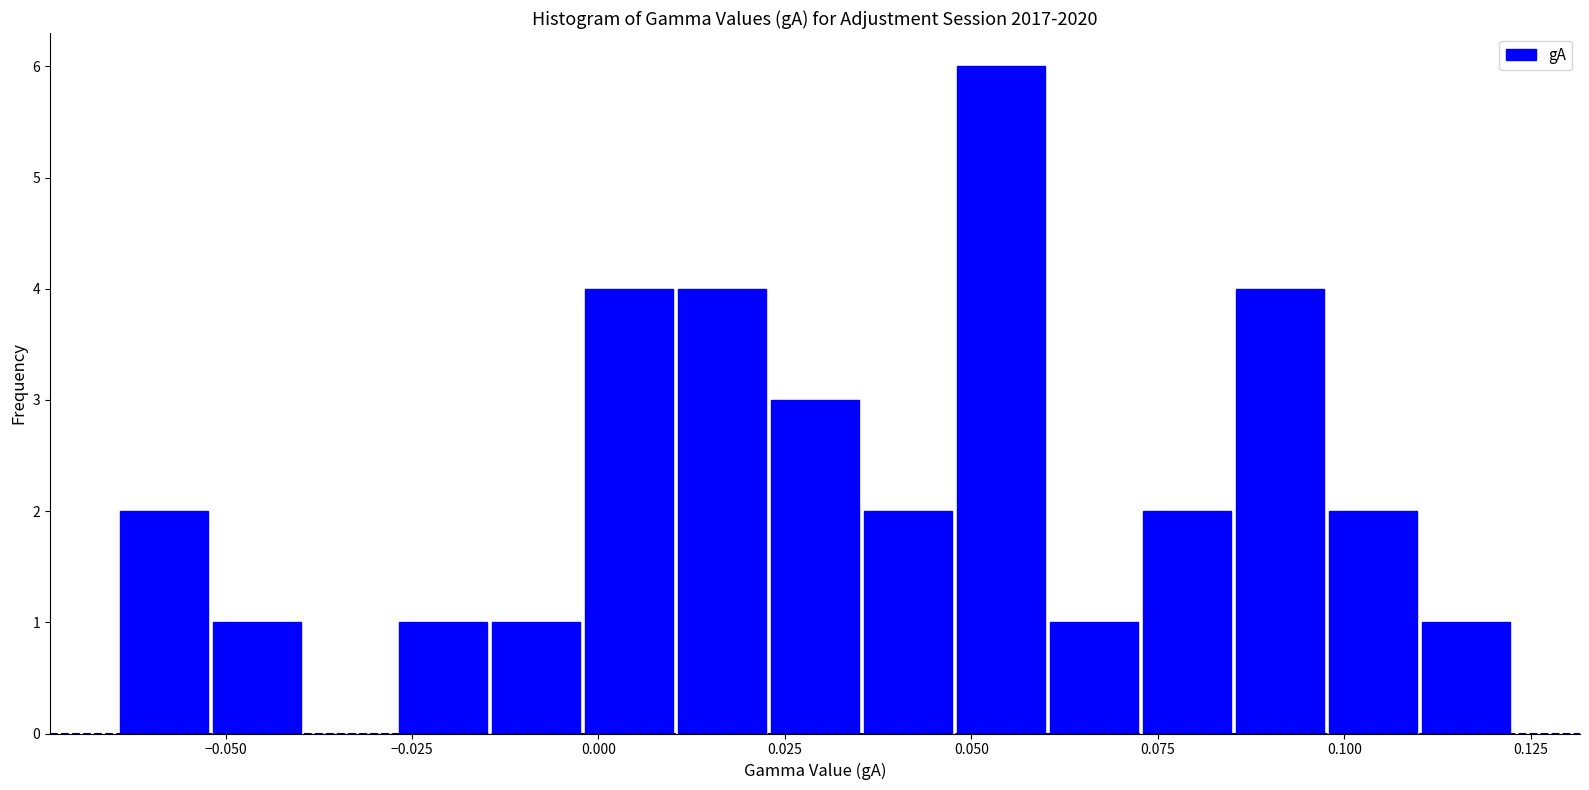

Read against the x-axis, roughly where is the centre of the tallest bar?

0.055